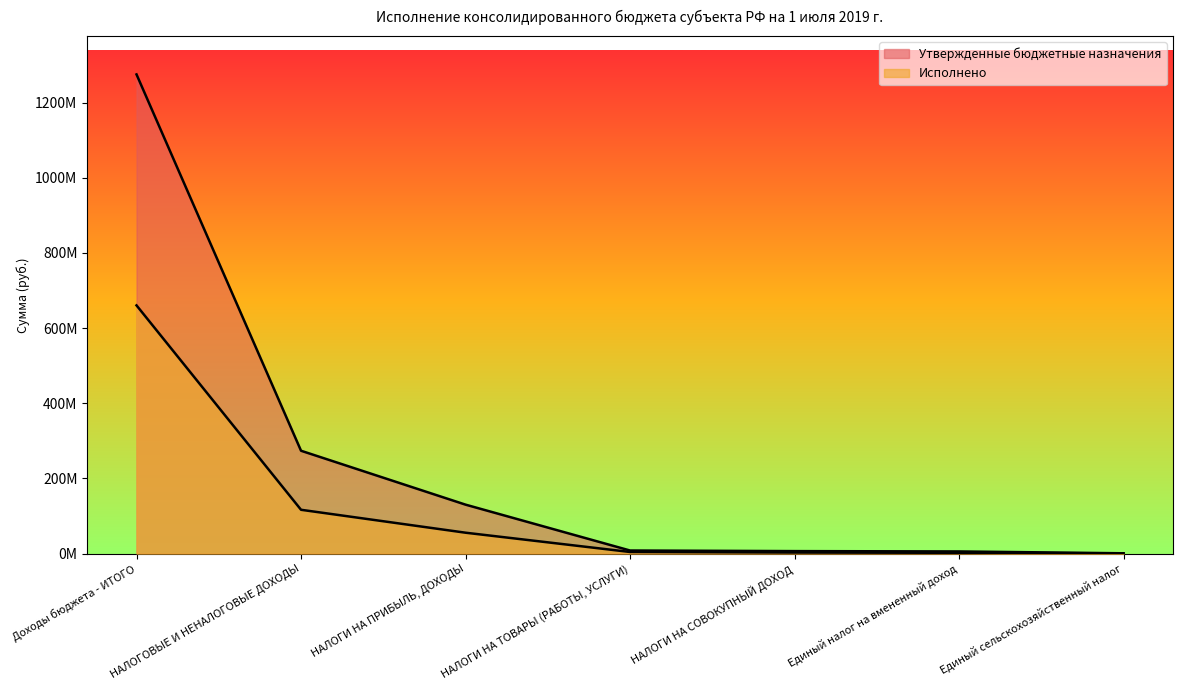

Which series has the largest range (max minus min)?

Утвержденные бюджетные назначения